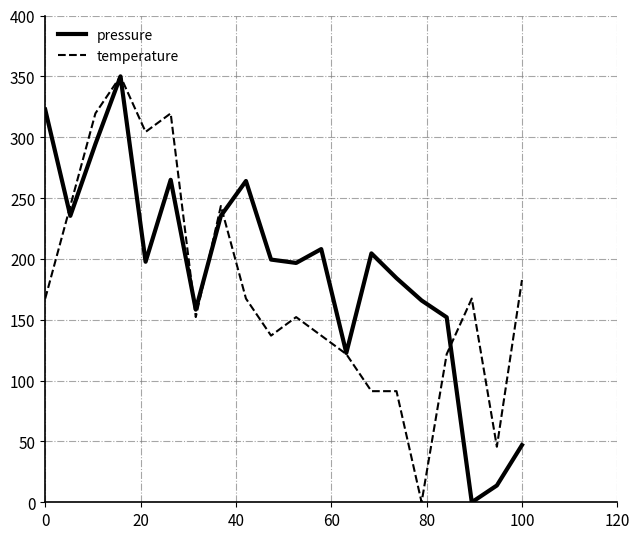

What is the maximum value shown in the chart?

350.0